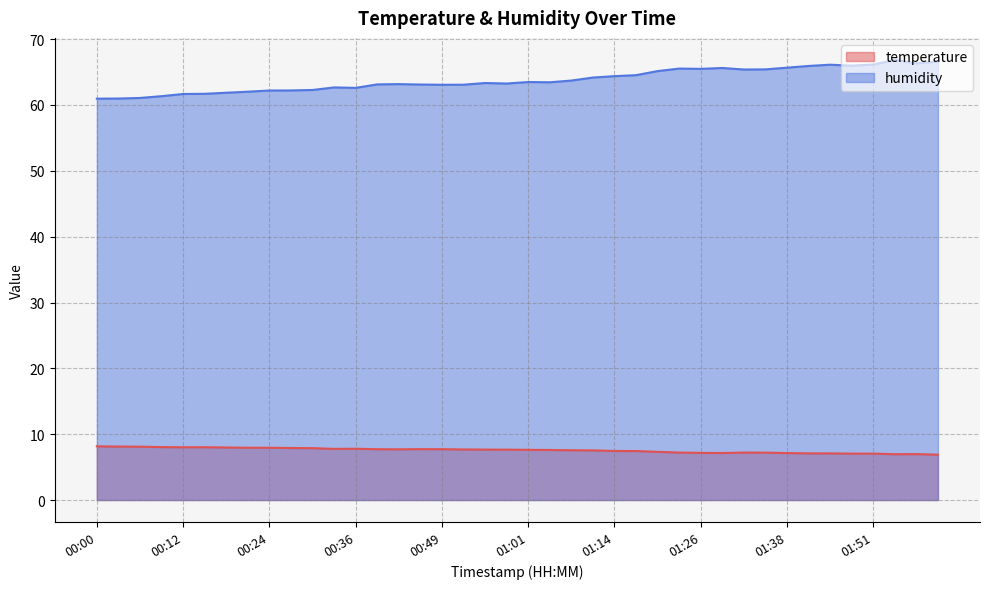

What is the difference between the second highest and second lowest values in the humidity series?

5.6